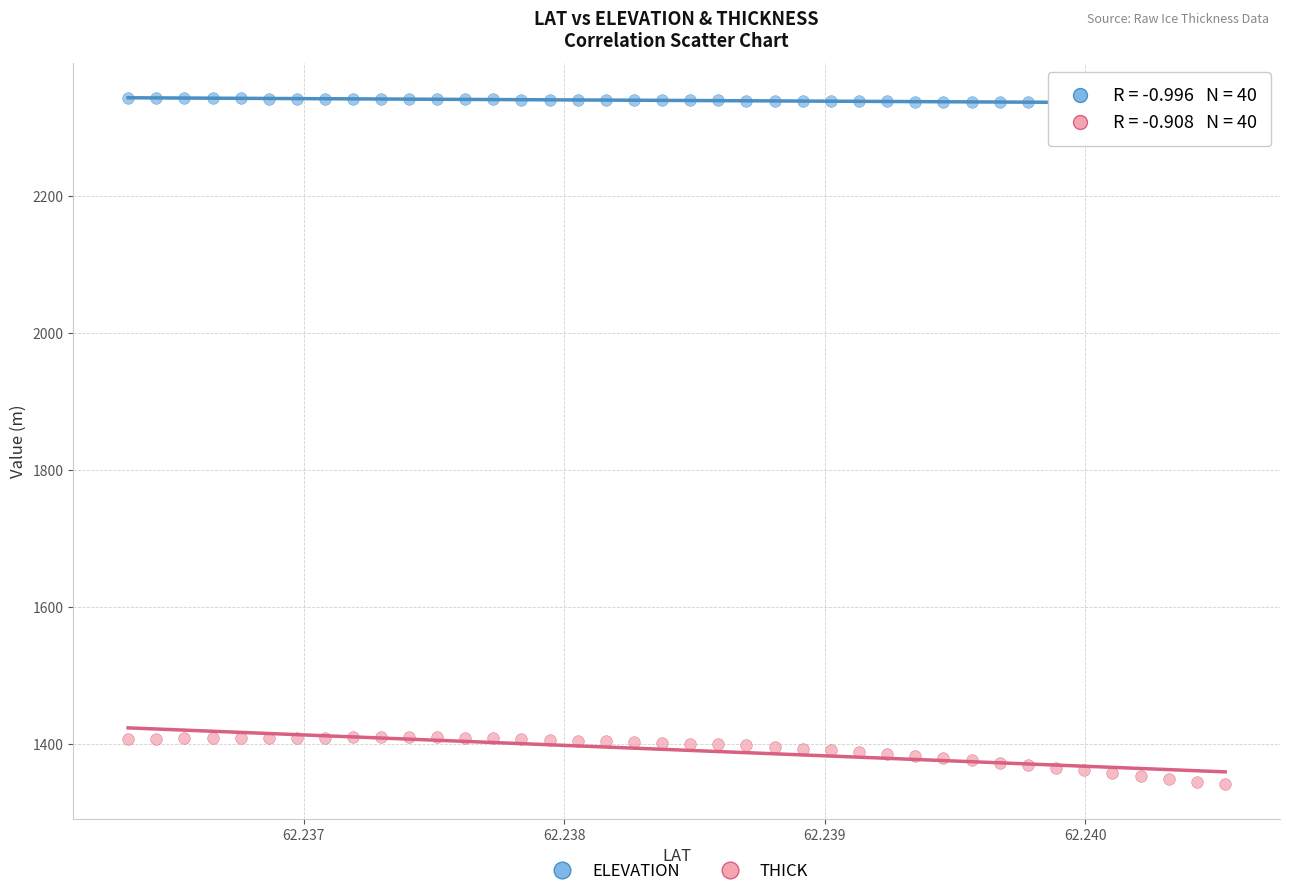

Which series has the largest Y range (max minus min)?

THICK